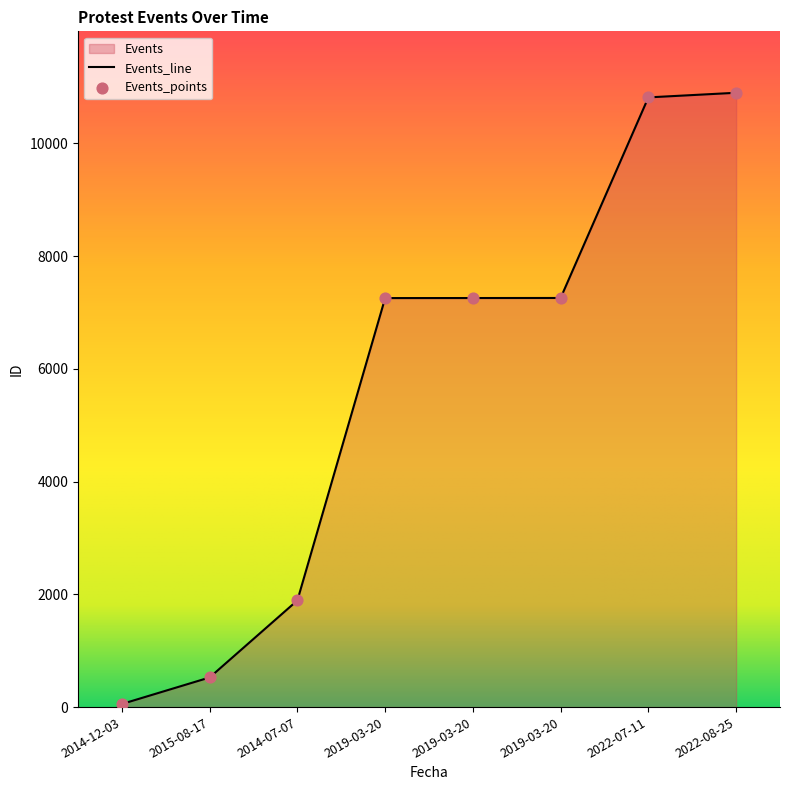

Between 2019-03-20 and 2019-03-20, which is larger?

2019-03-20